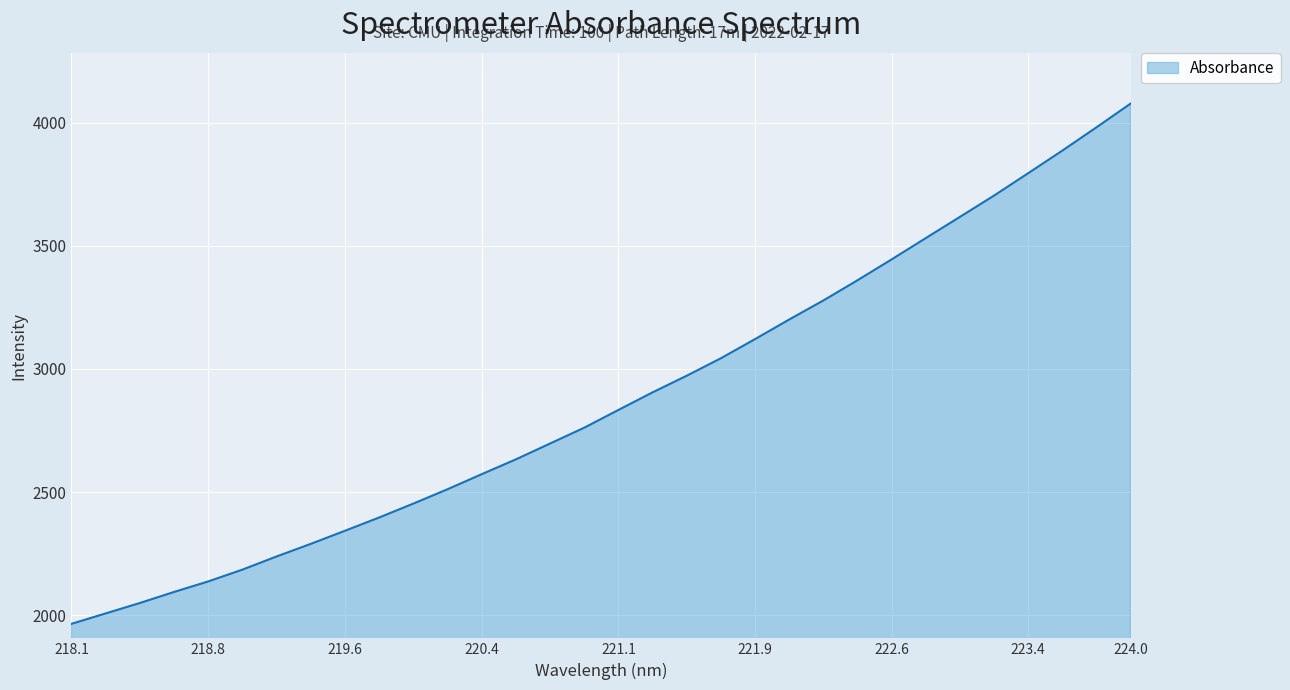

What is the difference between the maximum and minimum values?

2113.4